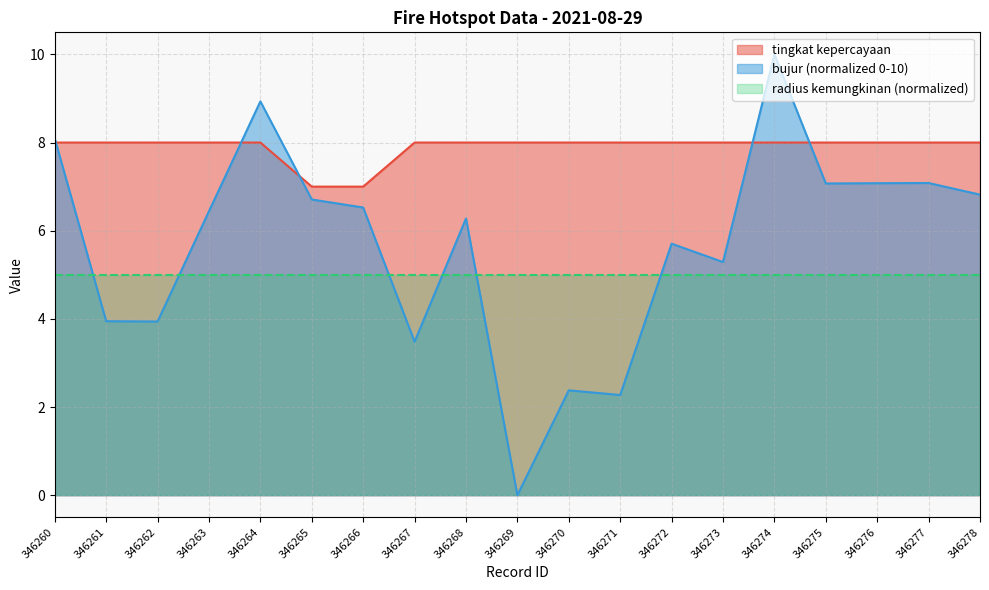

Is it true that tingkat kepercayaan equals 8.0 at 346274?

True